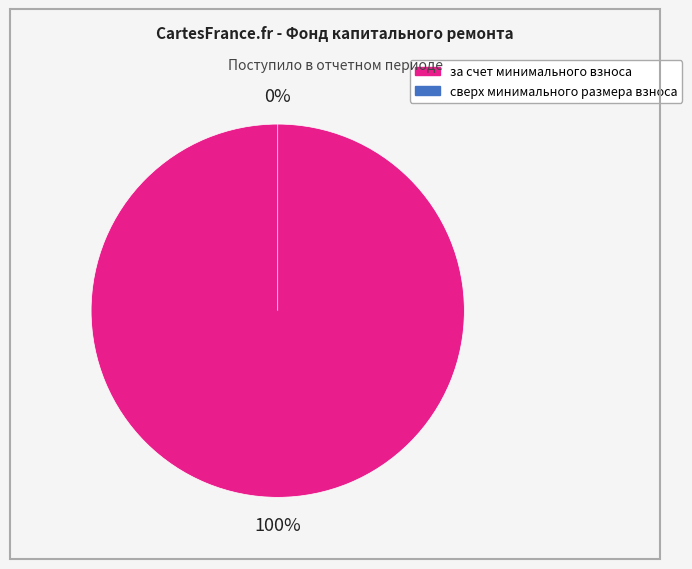

Combined, do сверх минимального размера взноса and за счет минимального взноса account for over 50%?

Yes